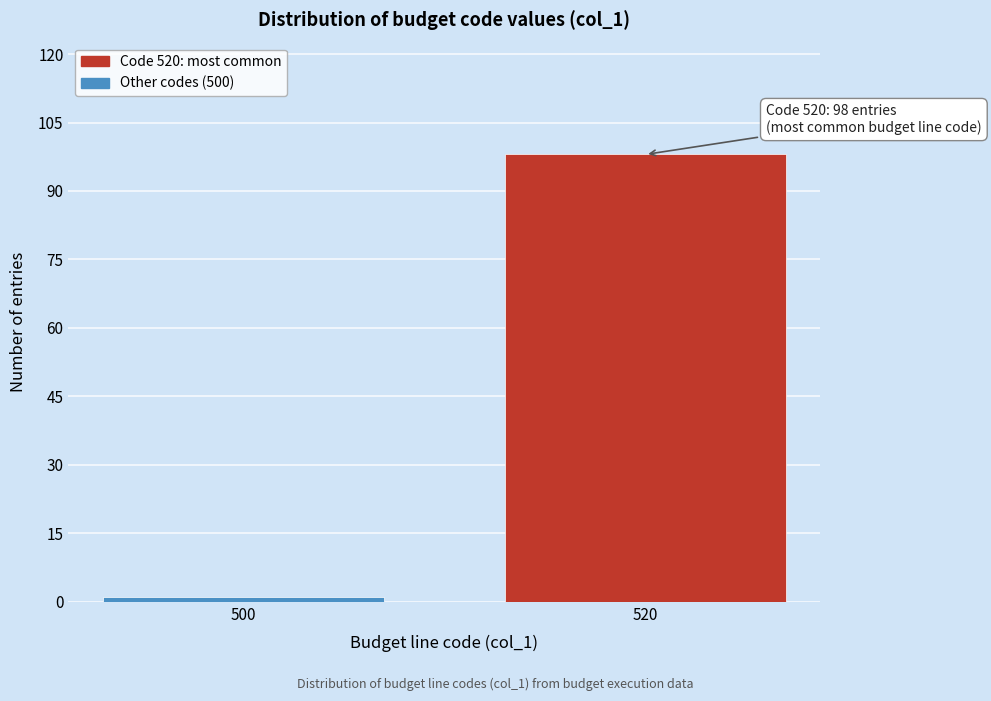

Reading left to right, transcribe all the data shown in this chart.

500=1	520=98